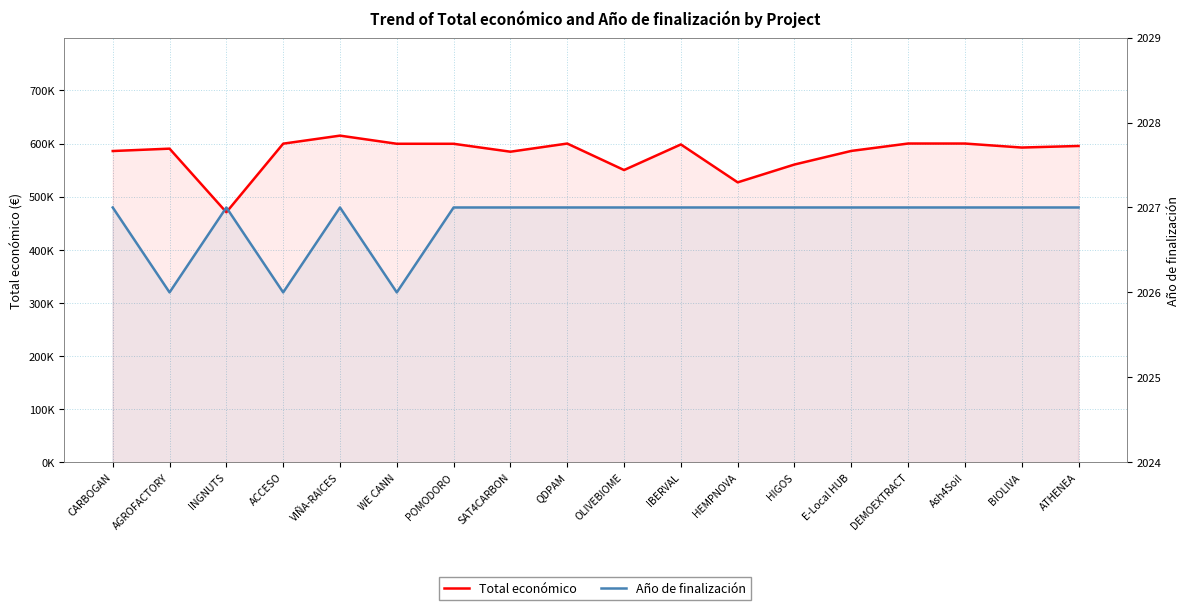

At how many categories does at least one series exceed 501759?

17